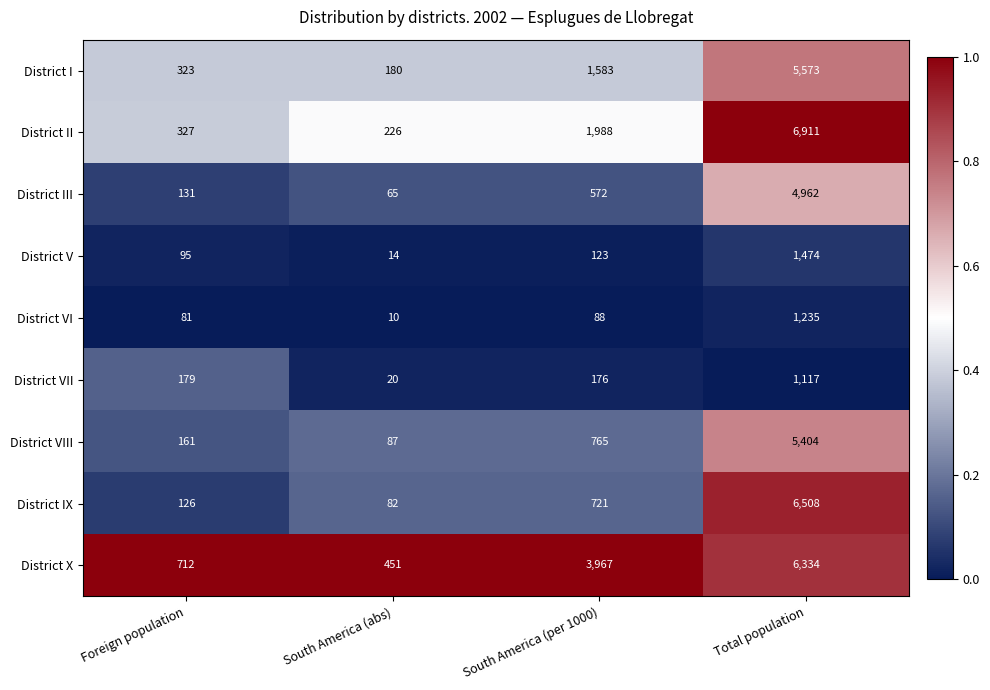

Which category has the highest value across all series?

Total population